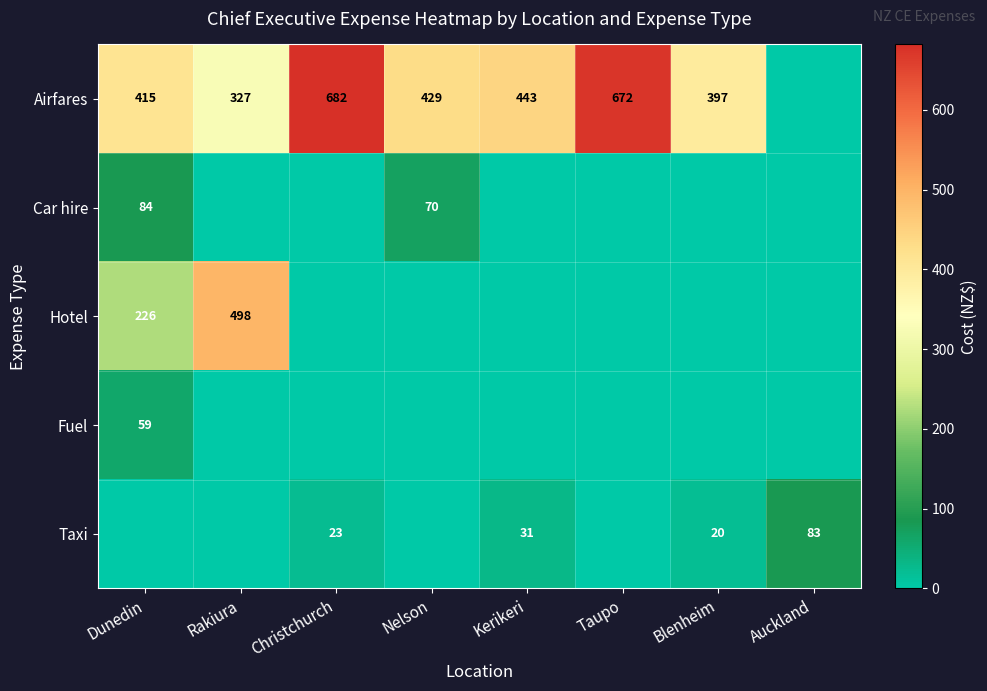

Is it true that Hotel equals 226 at Dunedin?

True